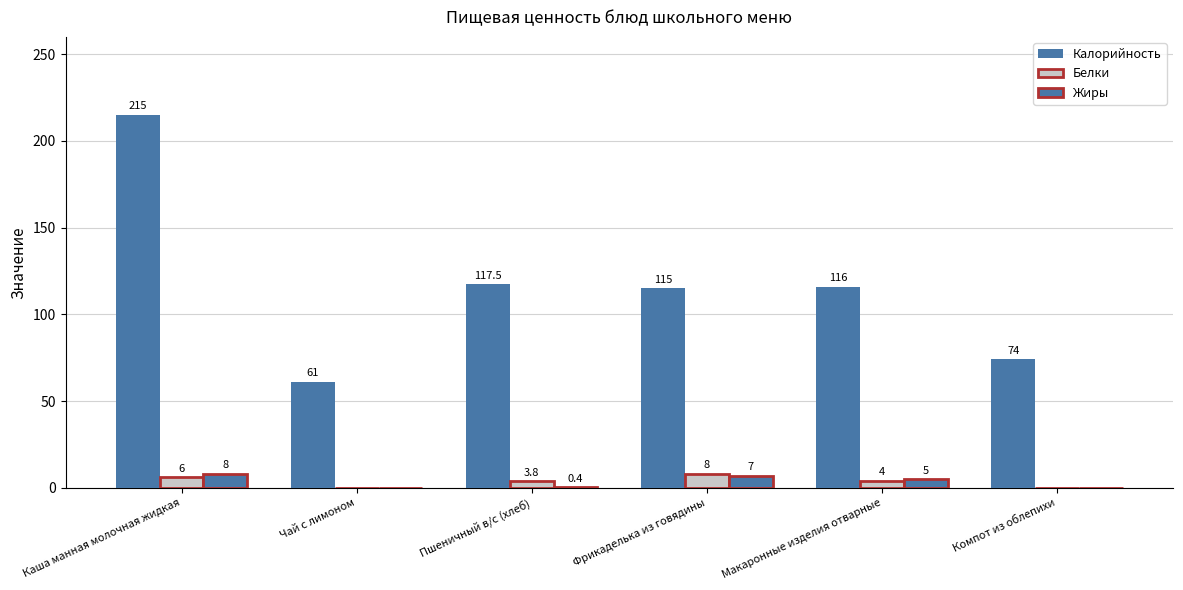

Reading right to left, list all the values displayed in this chart.

Калорийность: Компот из облепихи=74.0	Макаронные изделия отварные=116.0	Фрикаделька из говядины=115.0	Пшеничный в/с (хлеб)=117.5	Чай с лимоном=61.0	Каша манная молочная жидкая=215.0
Белки: Компот из облепихи=0.0	Макаронные изделия отварные=4.0	Фрикаделька из говядины=8.0	Пшеничный в/с (хлеб)=3.8	Чай с лимоном=0.0	Каша манная молочная жидкая=6.0
Жиры: Компот из облепихи=0.0	Макаронные изделия отварные=5.0	Фрикаделька из говядины=7.0	Пшеничный в/с (хлеб)=0.4	Чай с лимоном=0.0	Каша манная молочная жидкая=8.0